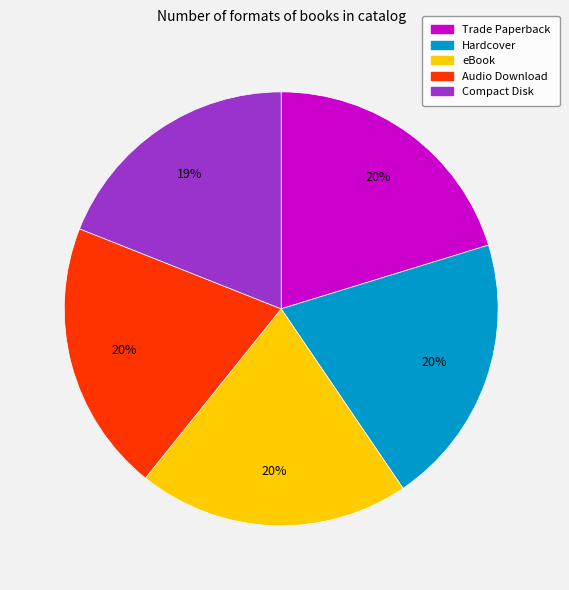

To the nearest percent, what is the difference between the largest and smallest slice percentages?

1%